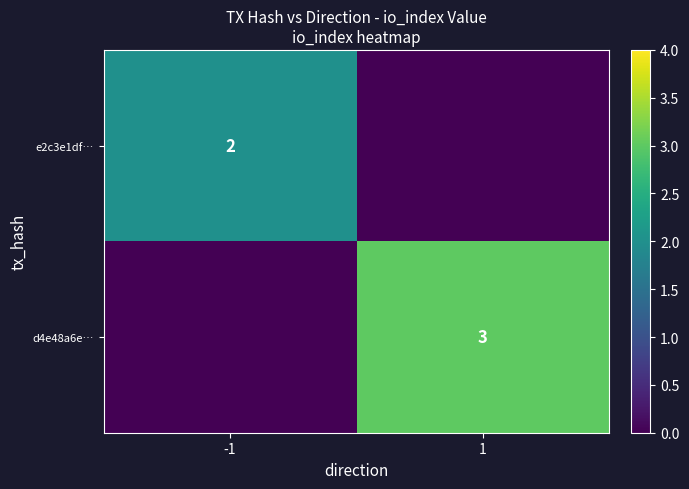

The value of d4e48a6e… at 1 is 3. True or false?

True